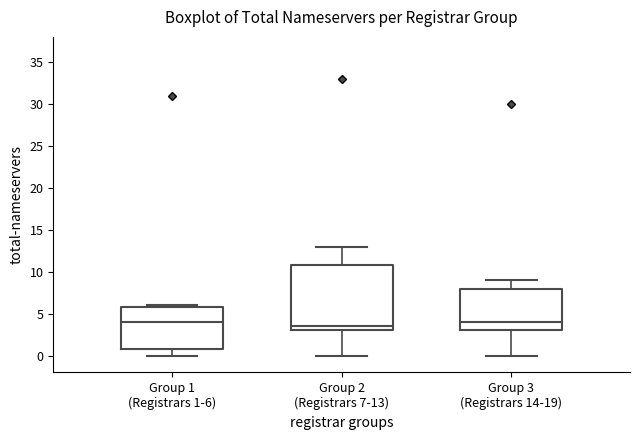

Which box is the tallest, from its lower edge to its upper edge?

Group 2 (Registrars 7-13)